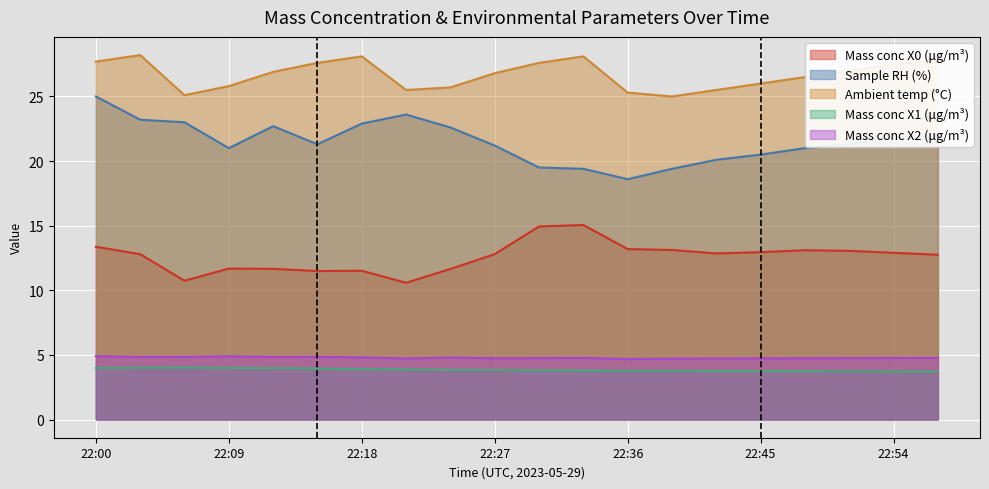

At 22:45, list the series in order from largest to smallest.

Ambient temp (°C), Sample RH (%), Mass conc X0 (μg/m³), Mass conc X2 (μg/m³), Mass conc X1 (μg/m³)